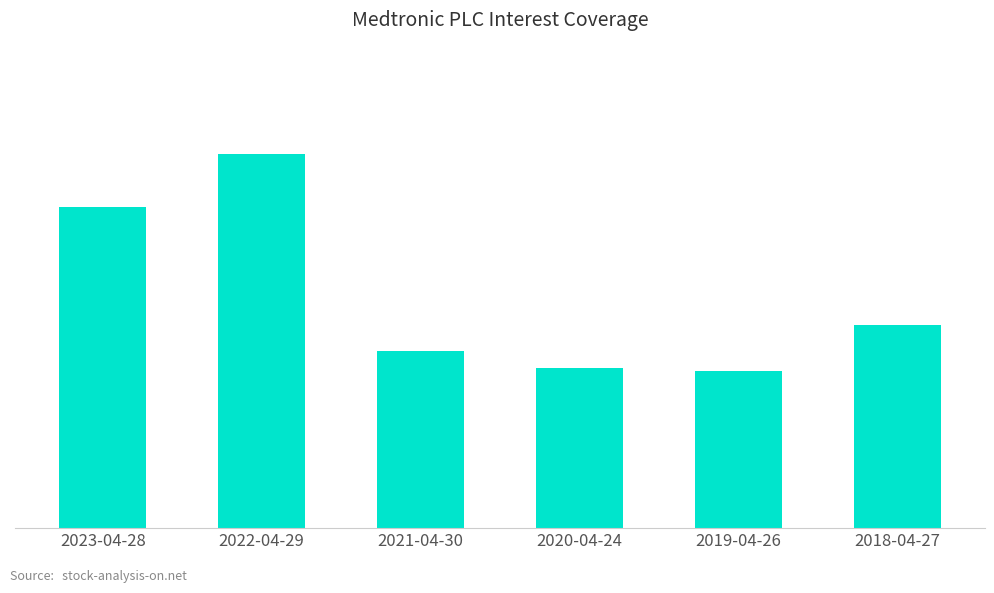

Are the bars horizontal?

No